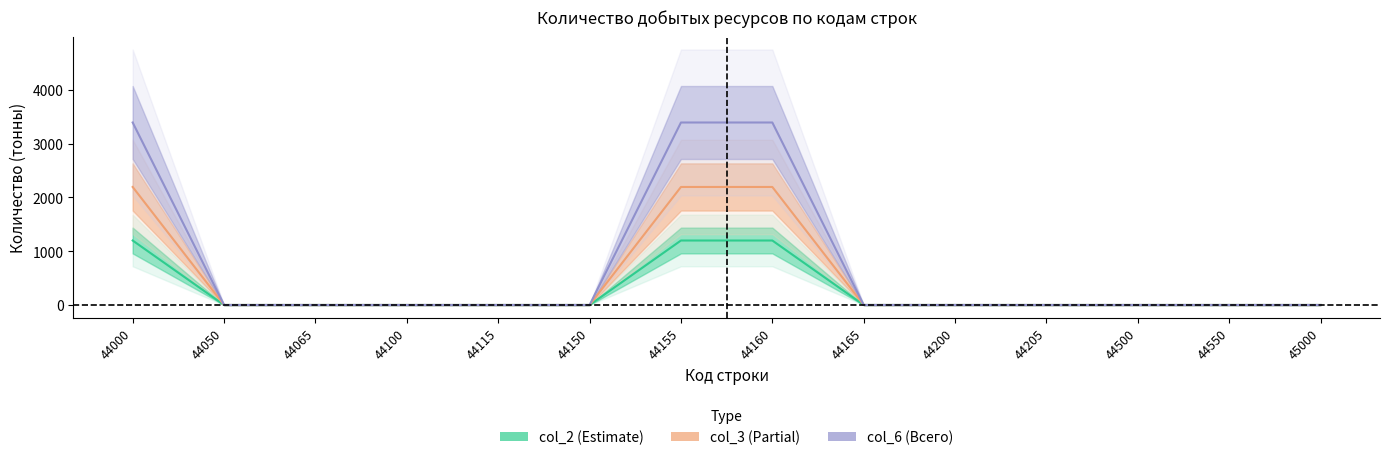

At which category is the sum across all series the highest?

44000